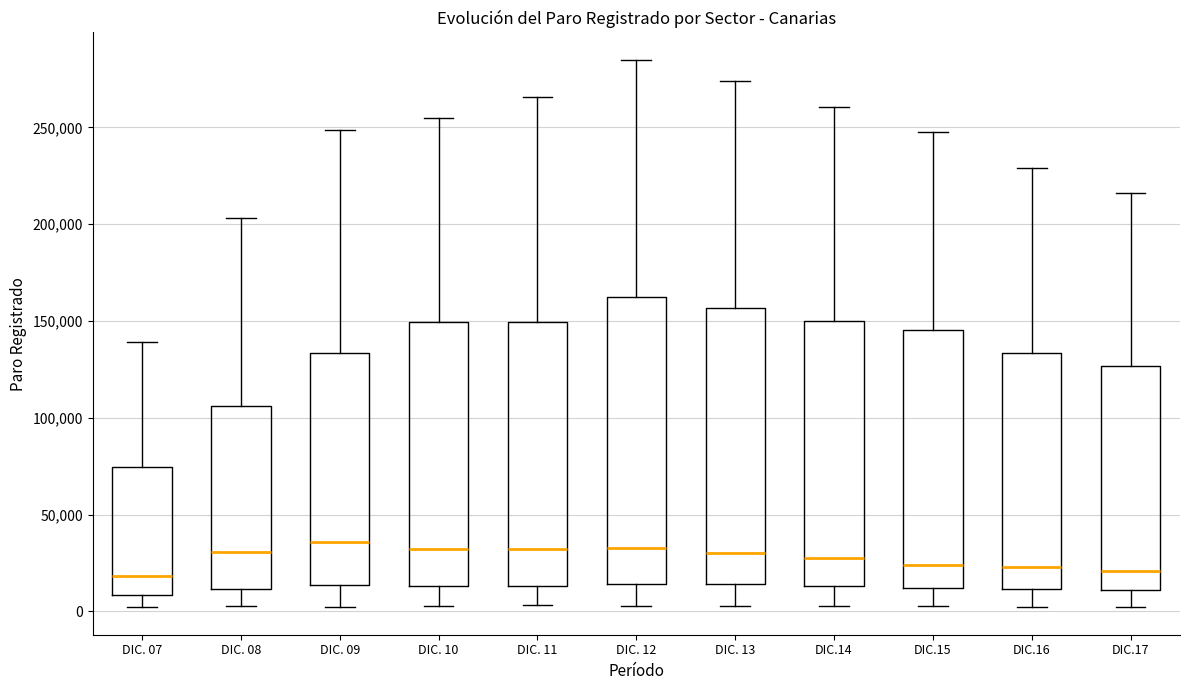

Which box is the tallest, from its lower edge to its upper edge?

DIC. 12